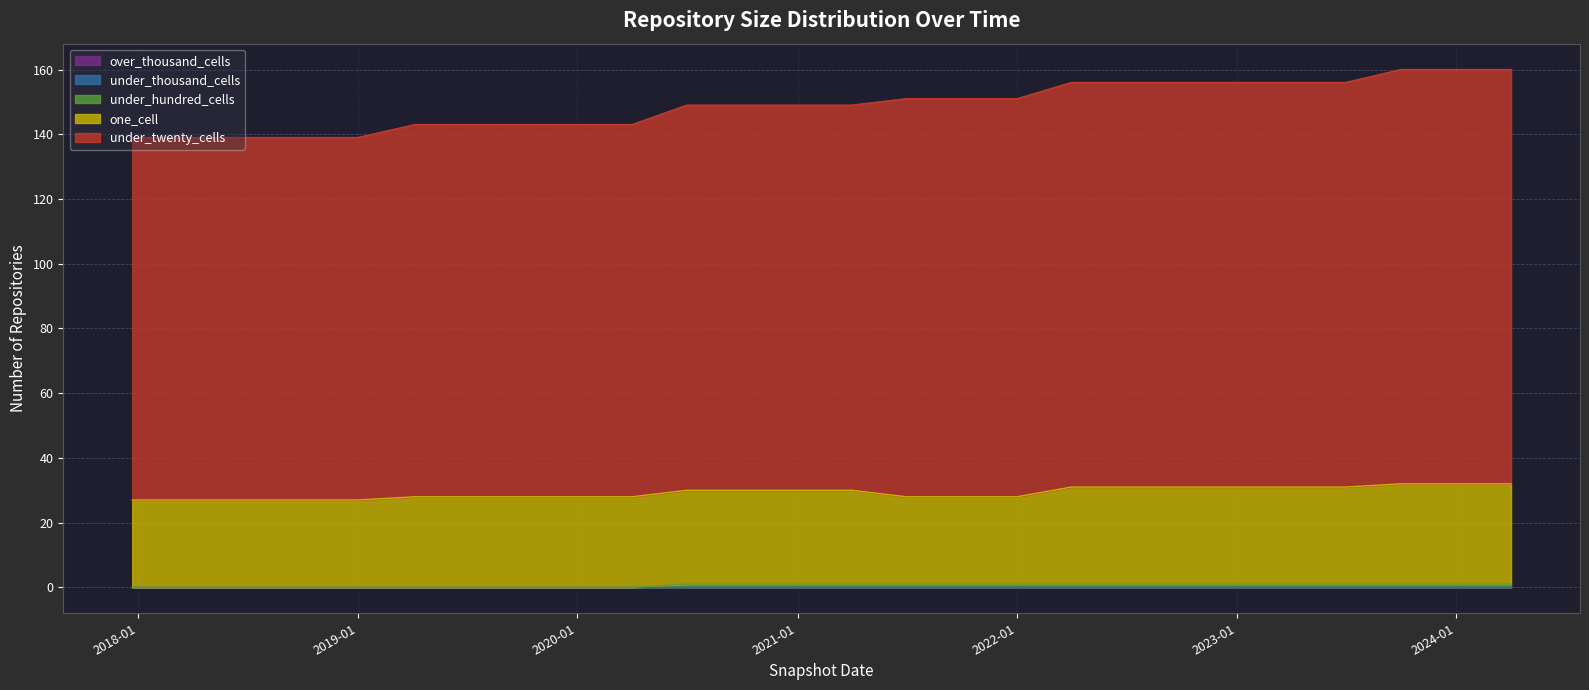

True or false: one_cell and under_hundred_cells cross at least once.

False